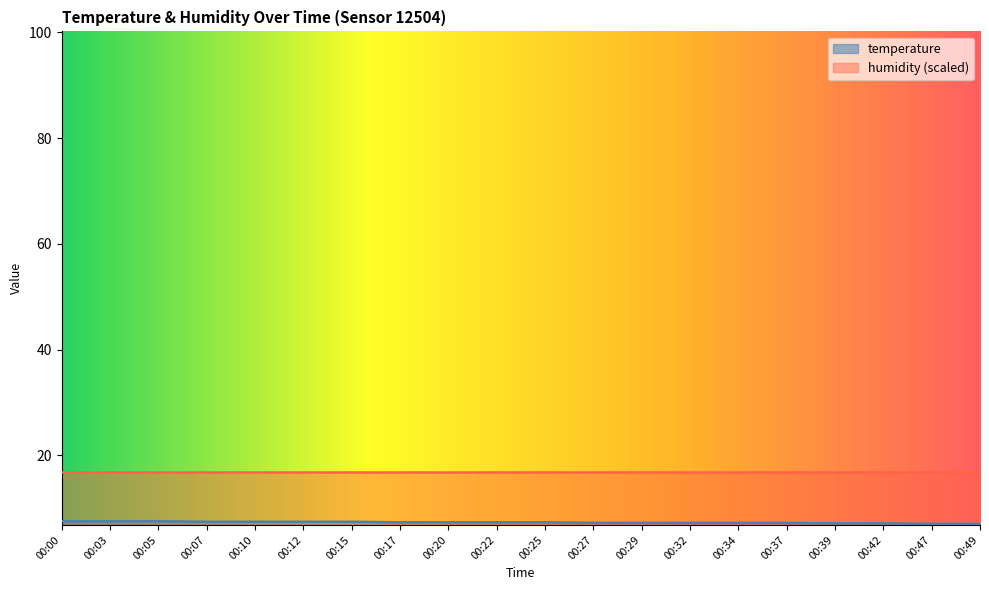

List the labels in order of value, largest first.

00:00, 00:03, 00:05, 00:07, 00:10, 00:12, 00:15, 00:17, 00:20, 00:22, 00:25, 00:27, 00:29, 00:32, 00:34, 00:37, 00:39, 00:42, 00:47, 00:49